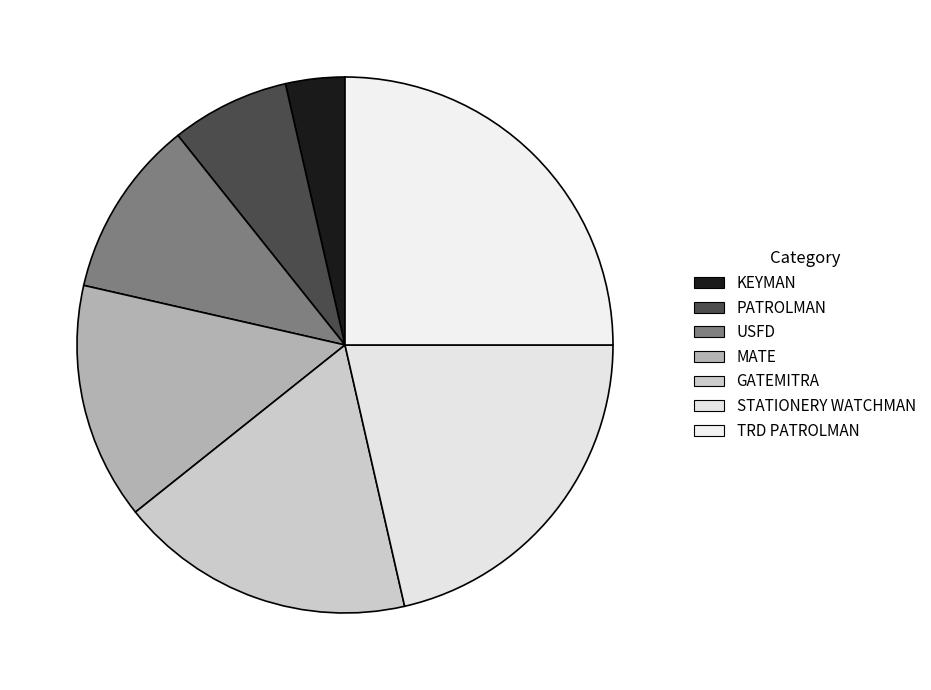

What is the change in value from PATROLMAN to GATEMITRA?

+3